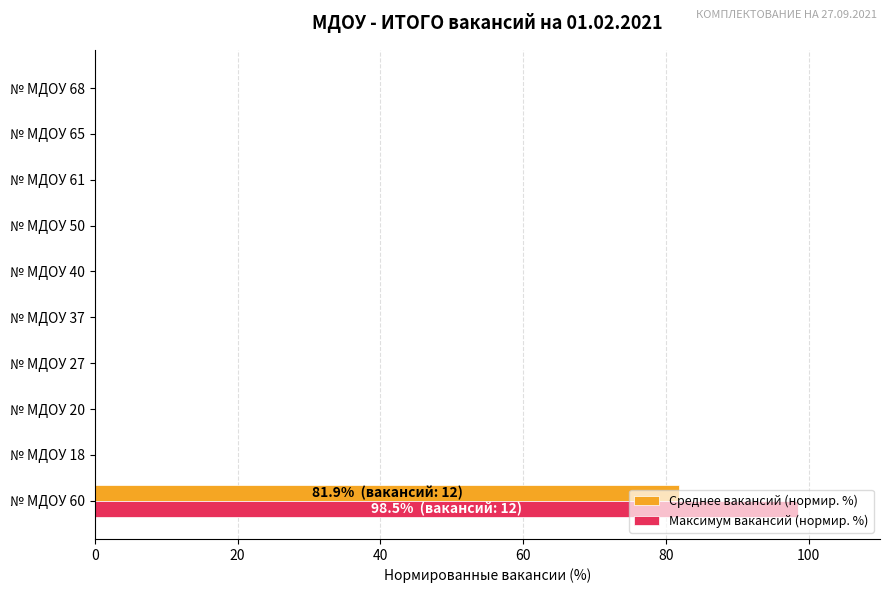

The value of Среднее вакансий (нормир. %) at № МДОУ 27 is -31.9. True or false?

False